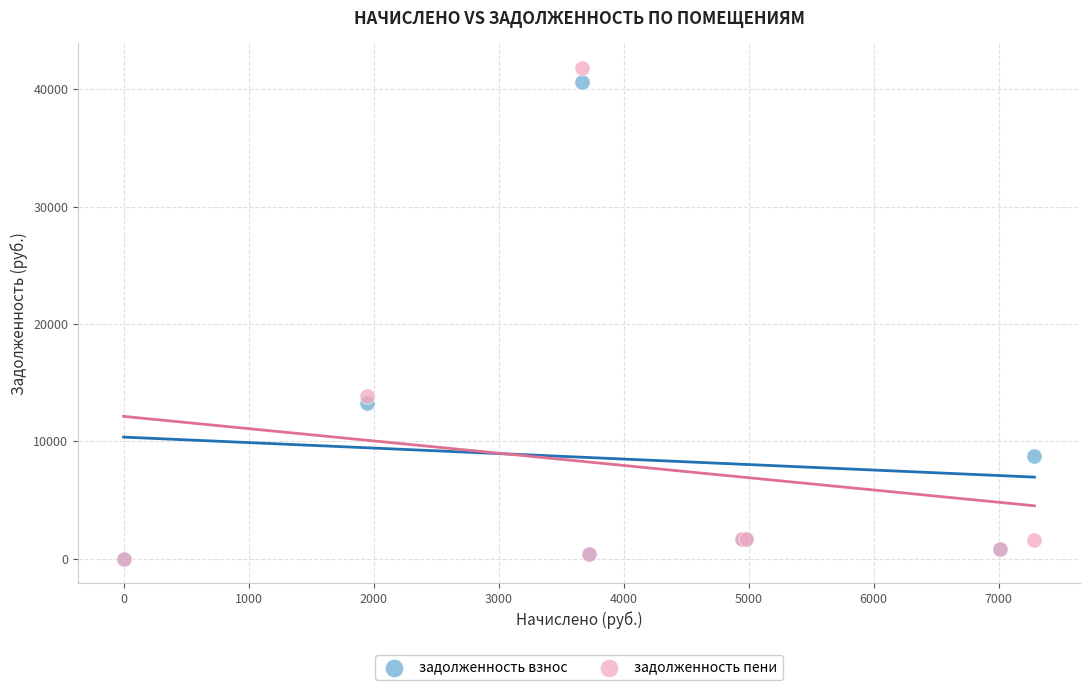

What are all the series names shown in the legend?

задолженность взнос, задолженность пени